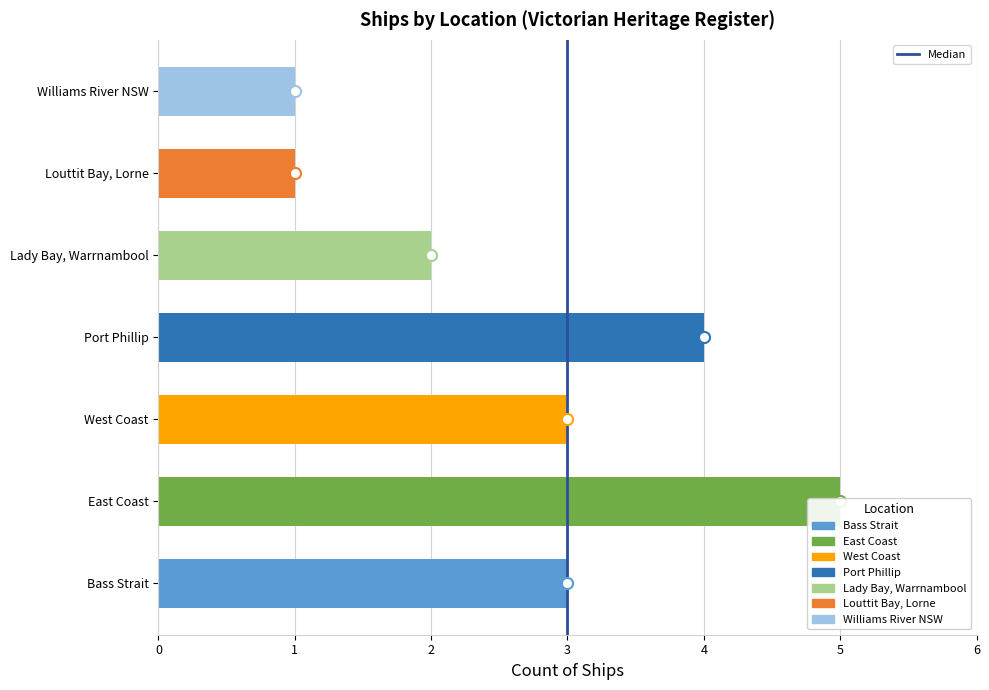

True or false: the data shows 1 at Port Phillip.

False